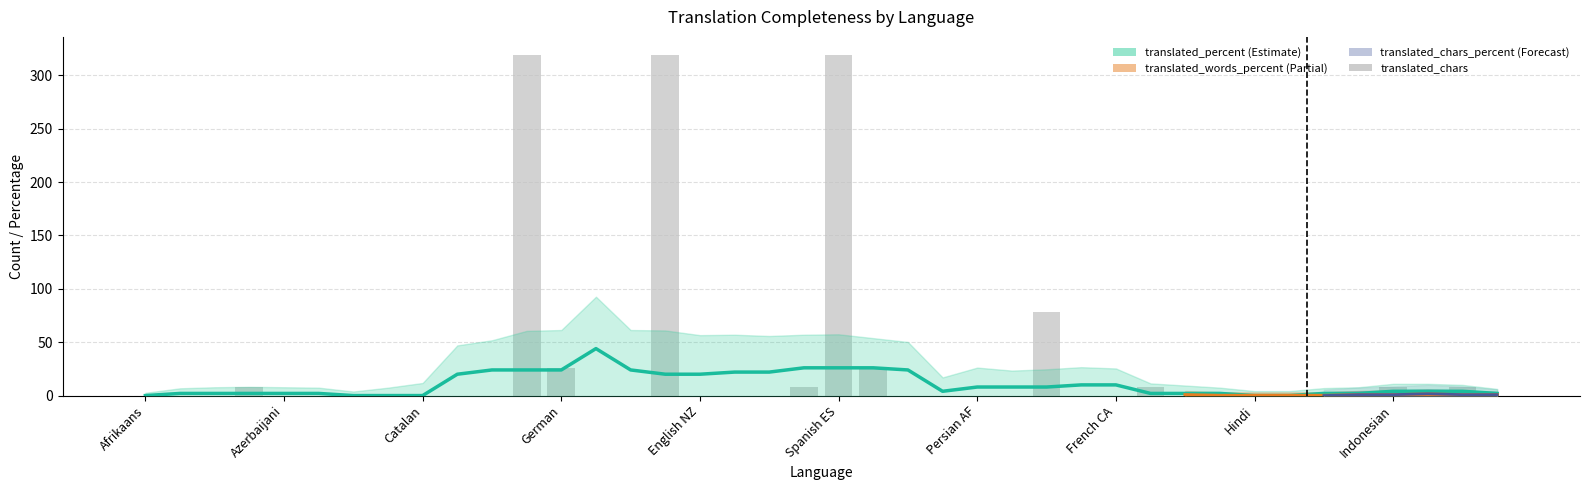

Which series has the largest range (max minus min)?

translated_chars